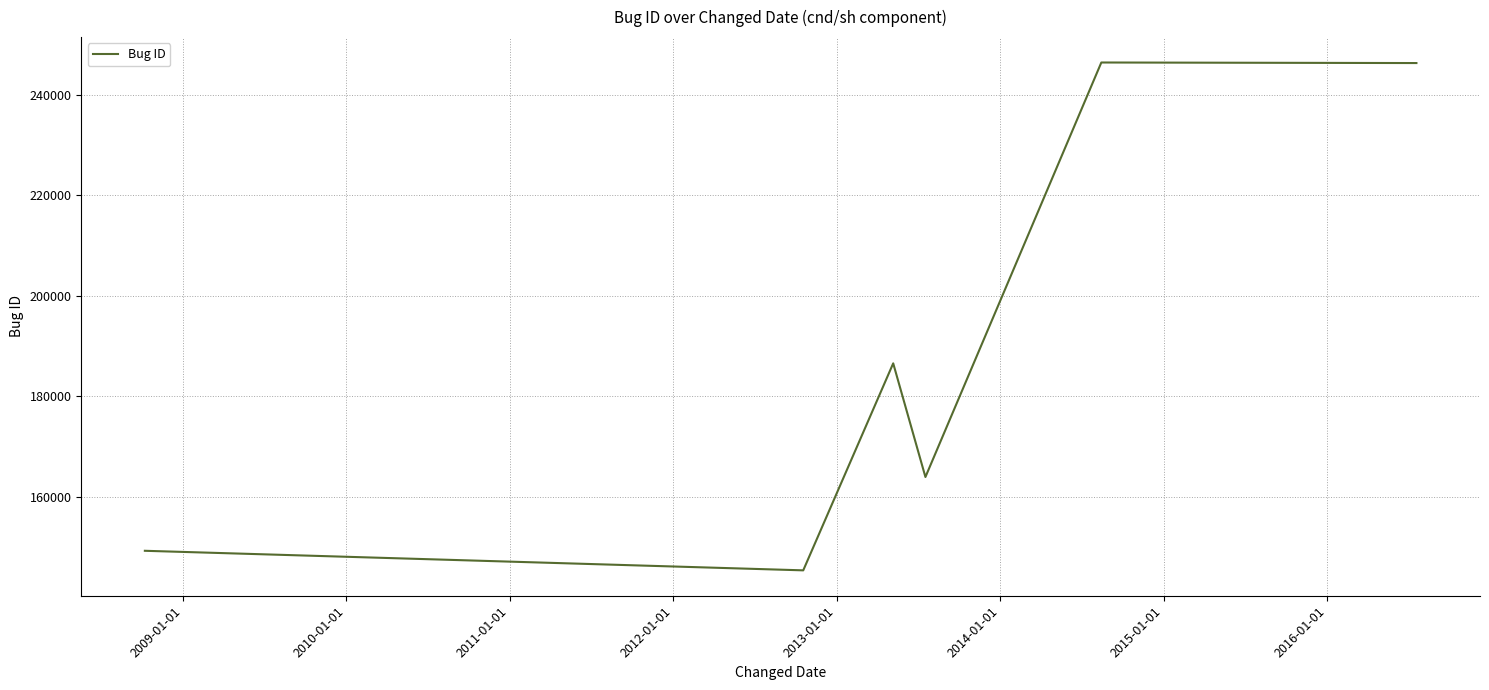

What is the sum of all values?

1138028